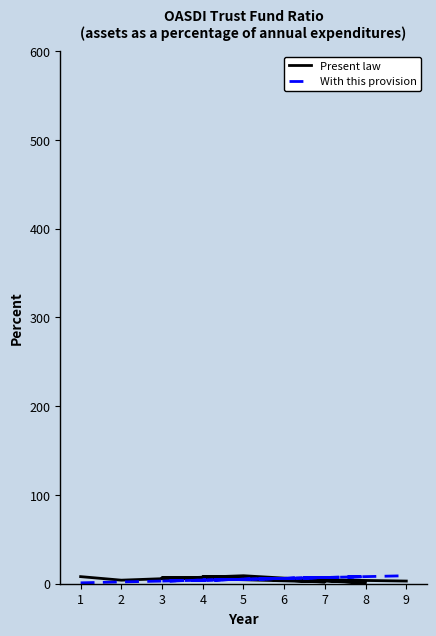

Rank the categories by With this provision value from highest to lowest.

9, 8, 7, 6, 5, 4, 3, 2, 1